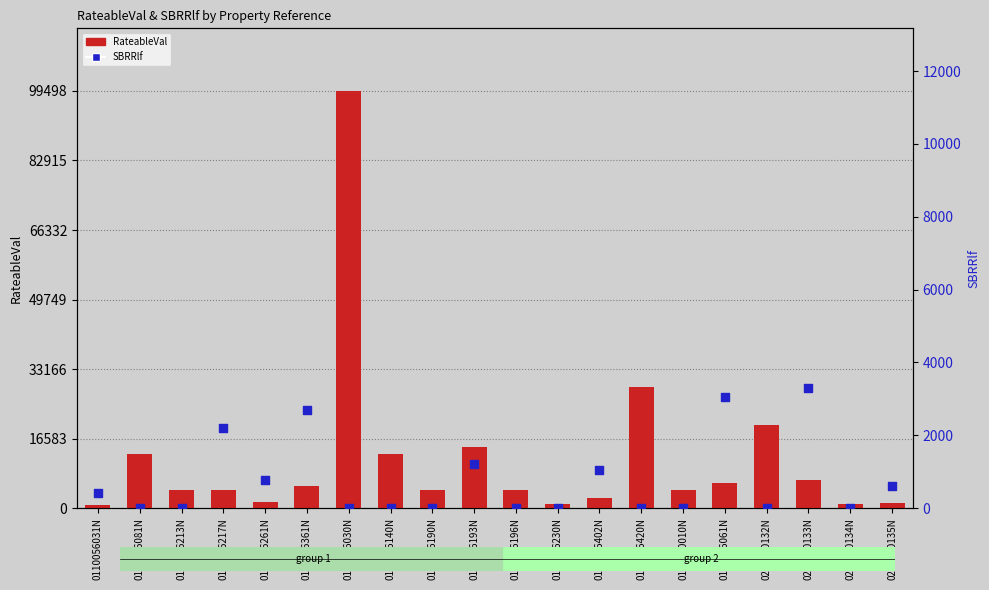

At which category is the sum across all series the highest?

0110106030N